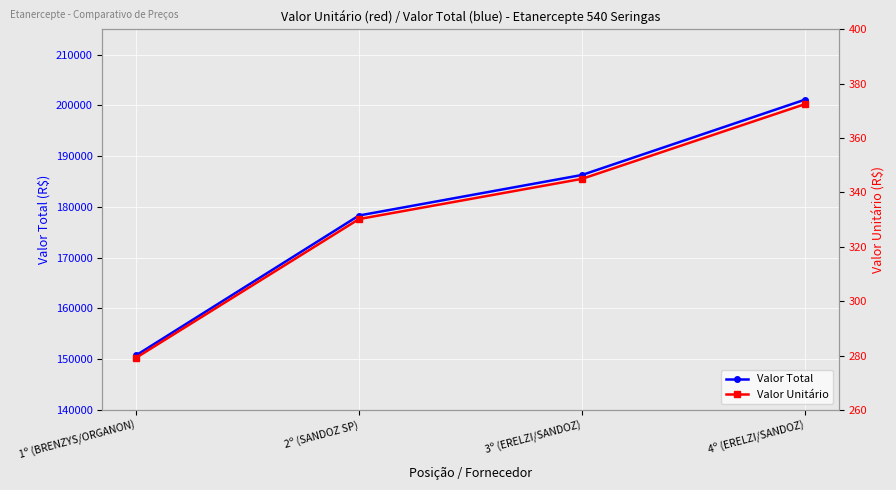

What is the minimum value shown in the chart?

279.1